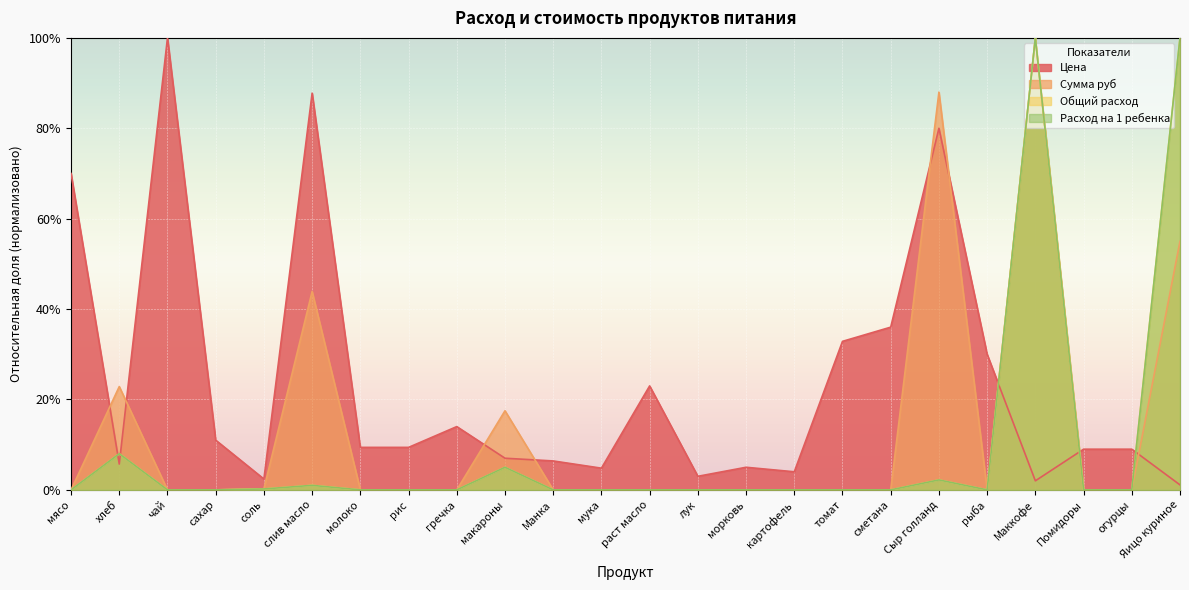

True or false: Цена has more than 2 points higher than both neighbors.

True